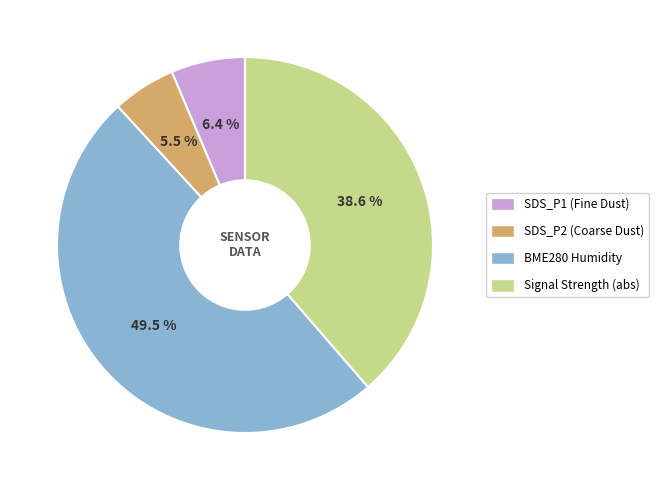

Does any single category account for the majority?

No